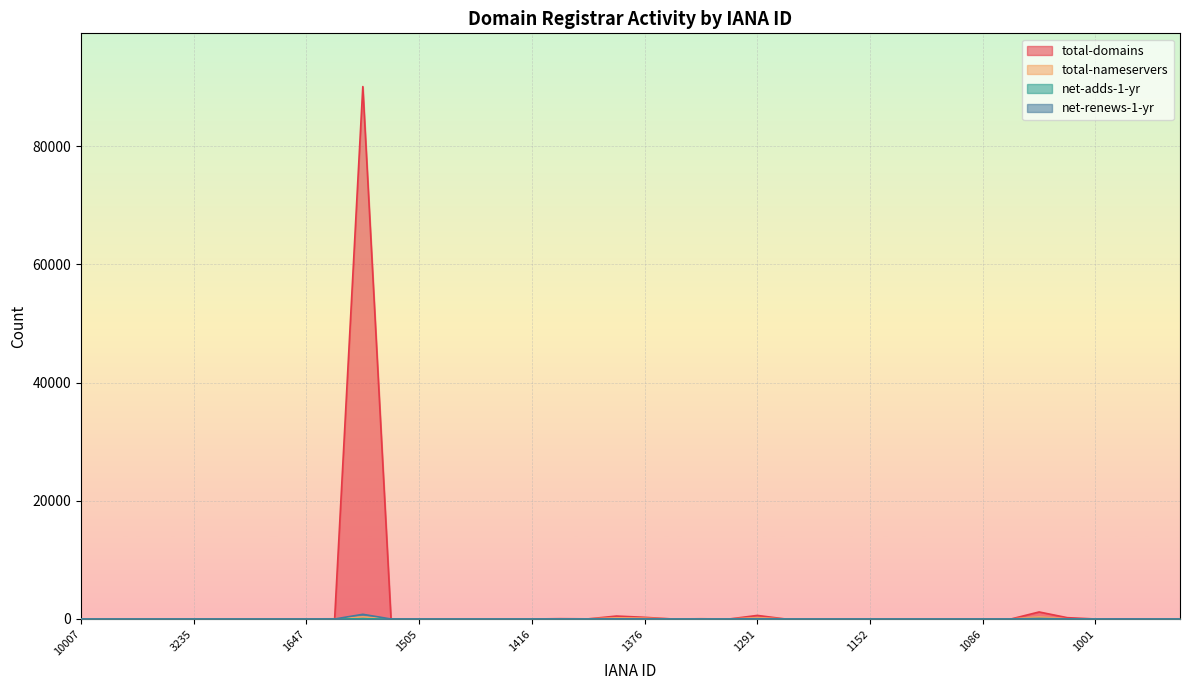

What is the greatest value displayed?

90064